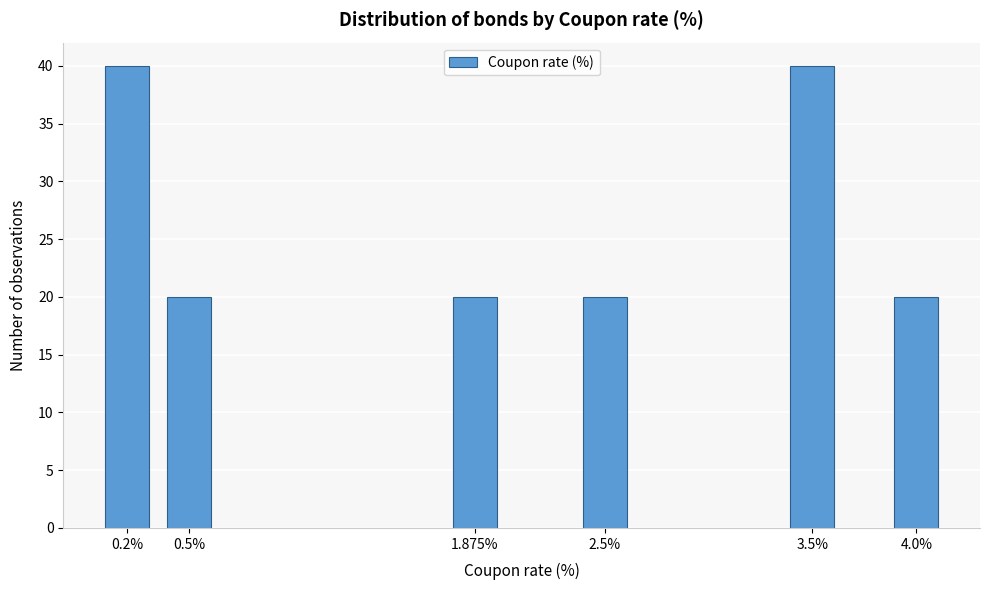

Reading right to left, list all the values displayed in this chart.

4.0%=20	3.5%=40	2.5%=20	1.875%=20	0.5%=20	0.2%=40